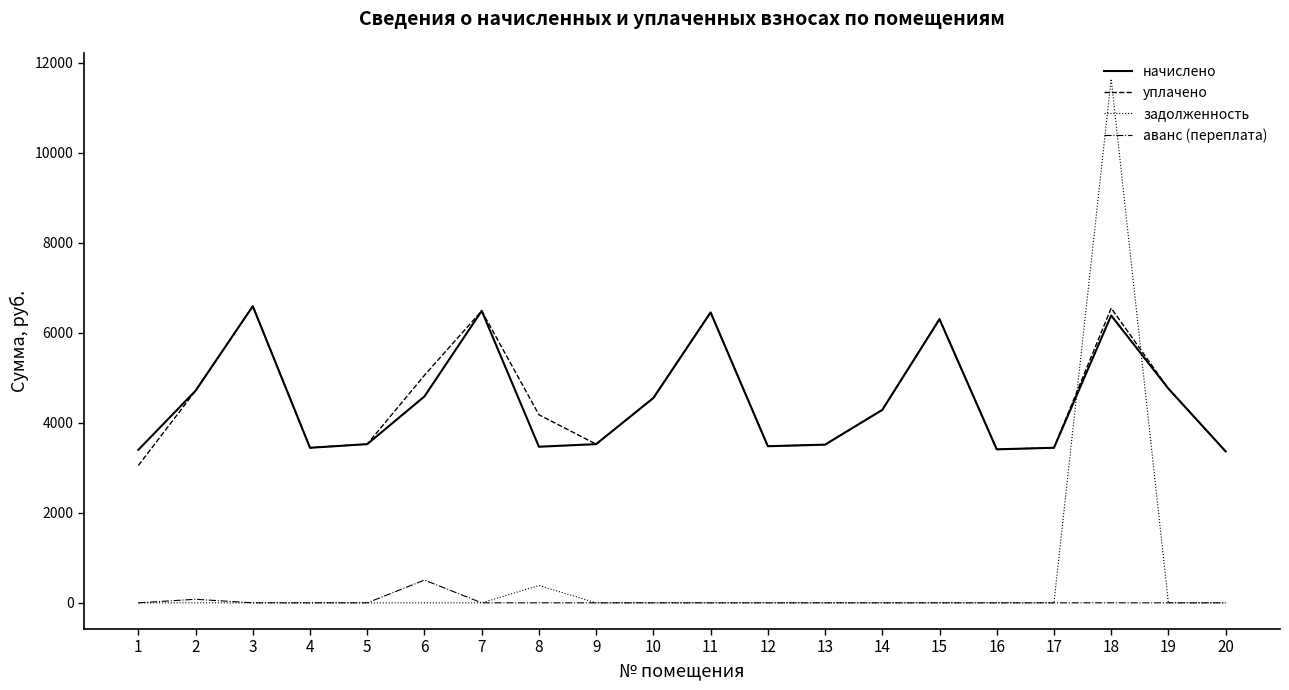

What is the difference between the highest and lowest values at 10?

4550.4